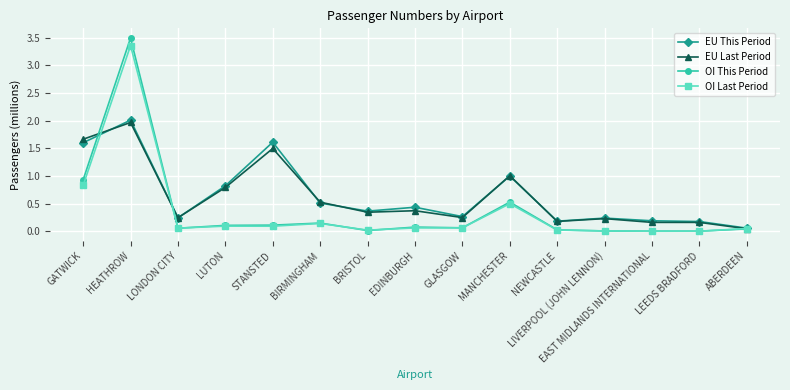

At which category does EU This Period reach its first local peak?

HEATHROW